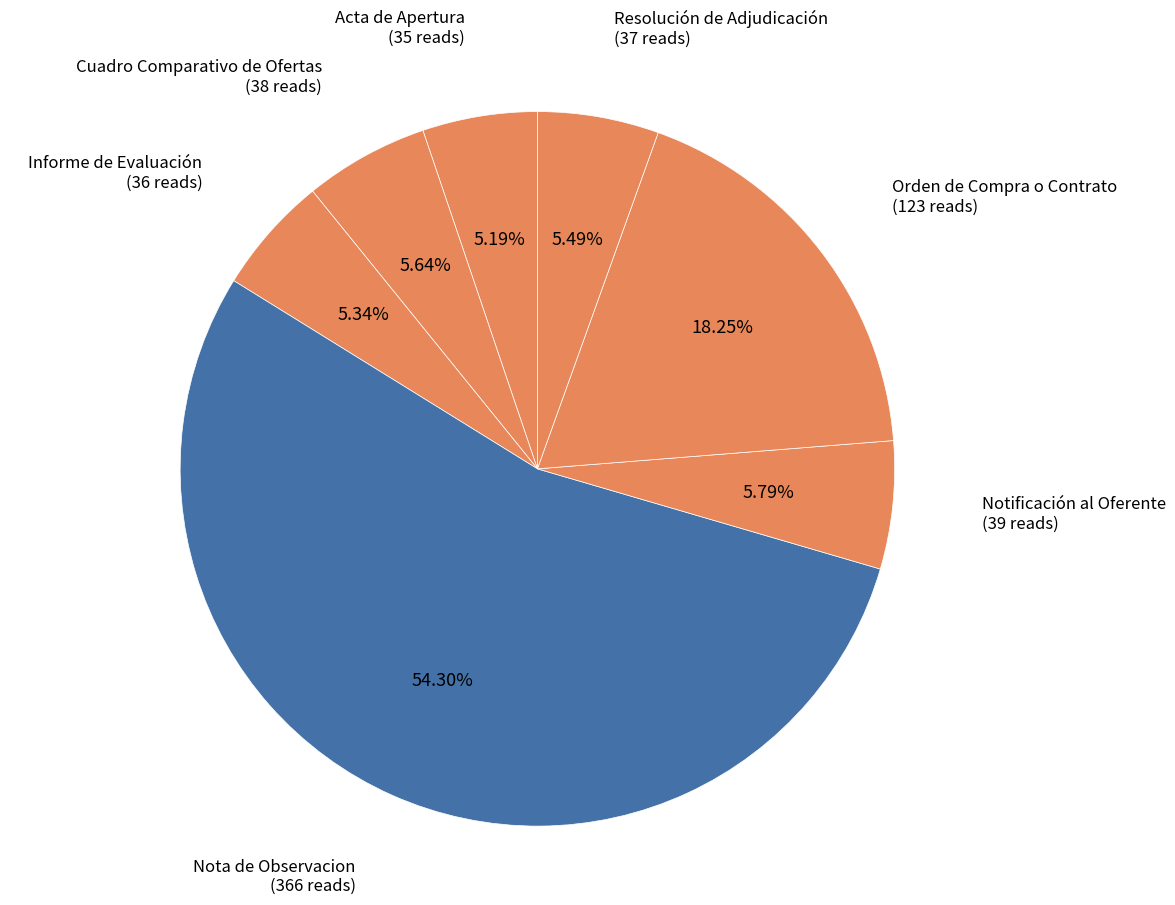

Is it true that Resolución de Adjudicación is 1% of the pie?

False